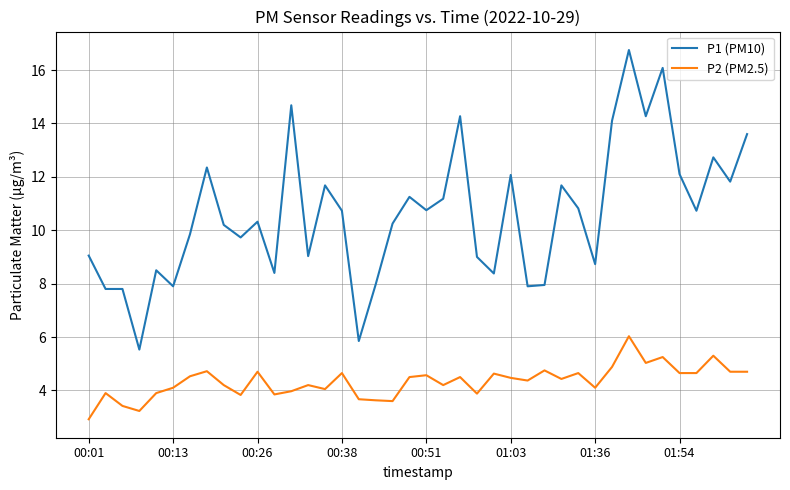

Which series has the largest total across all categories?

P1 (PM10)